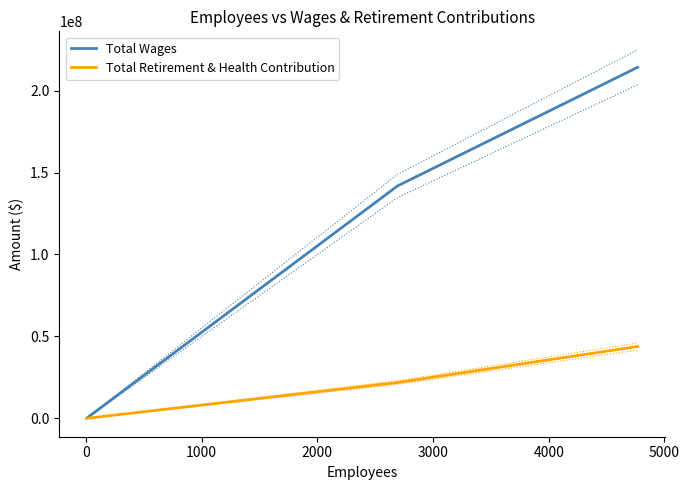

What is the highest value of the Total Wages series?

214242235